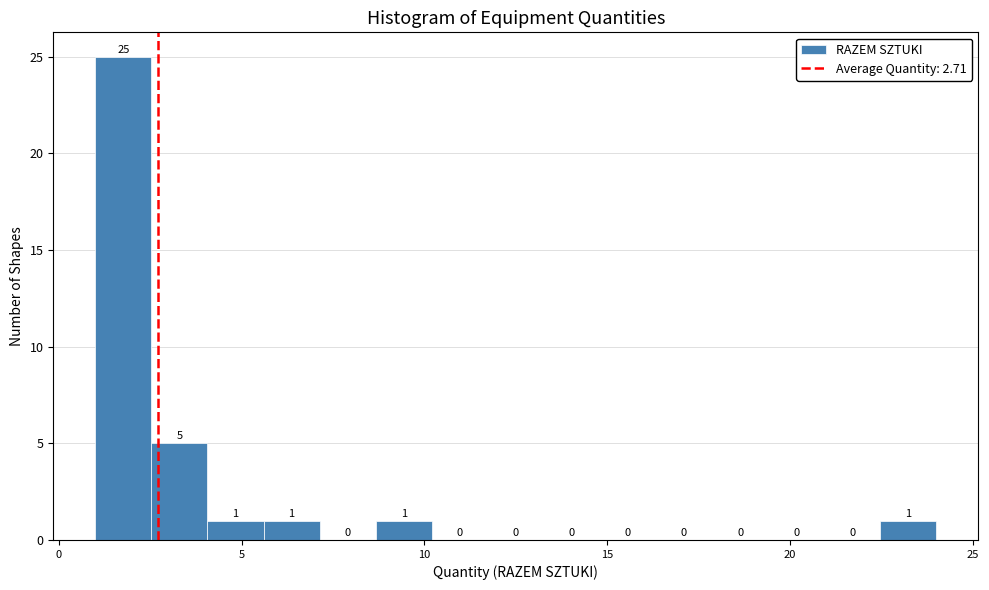

Read against the x-axis, roughly where is the centre of the tallest bar?

2.0